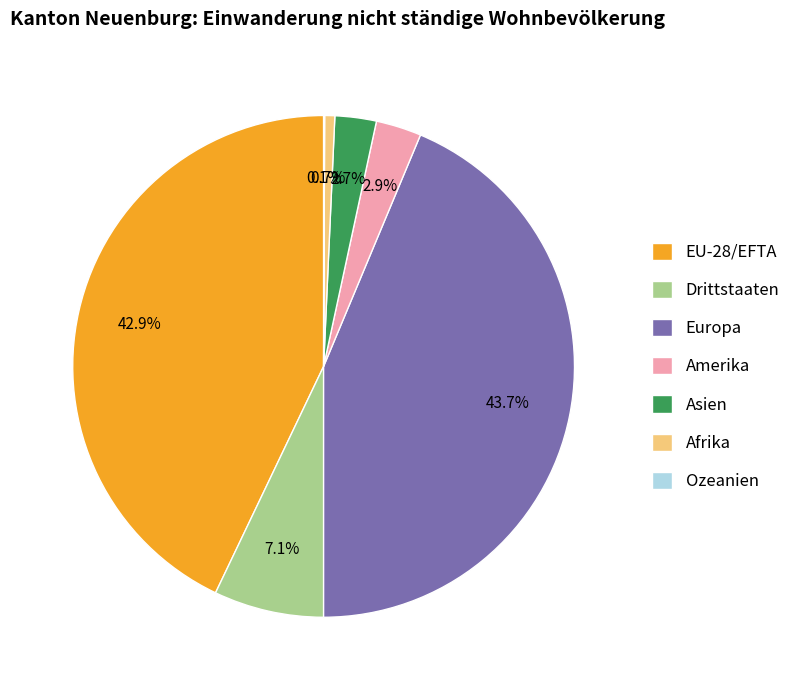

To the nearest percent, what percentage of the pie is Asien?

3%